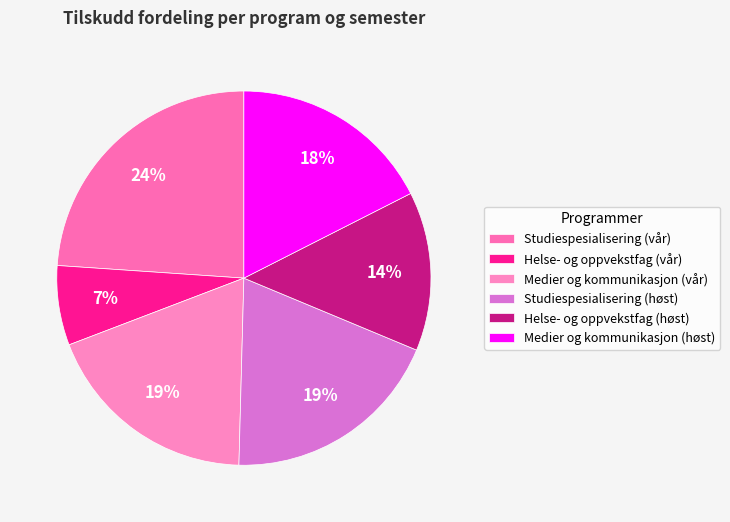

Does any single category account for the majority?

No